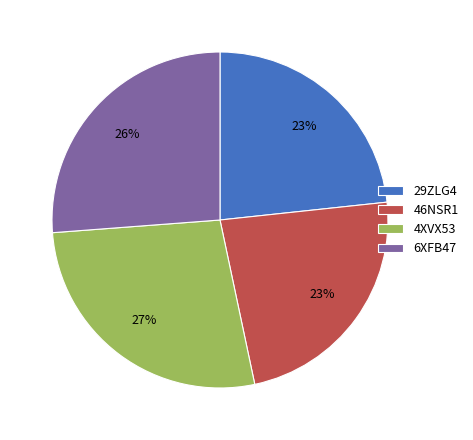

Is there any slice that represents more than half of the pie?

No